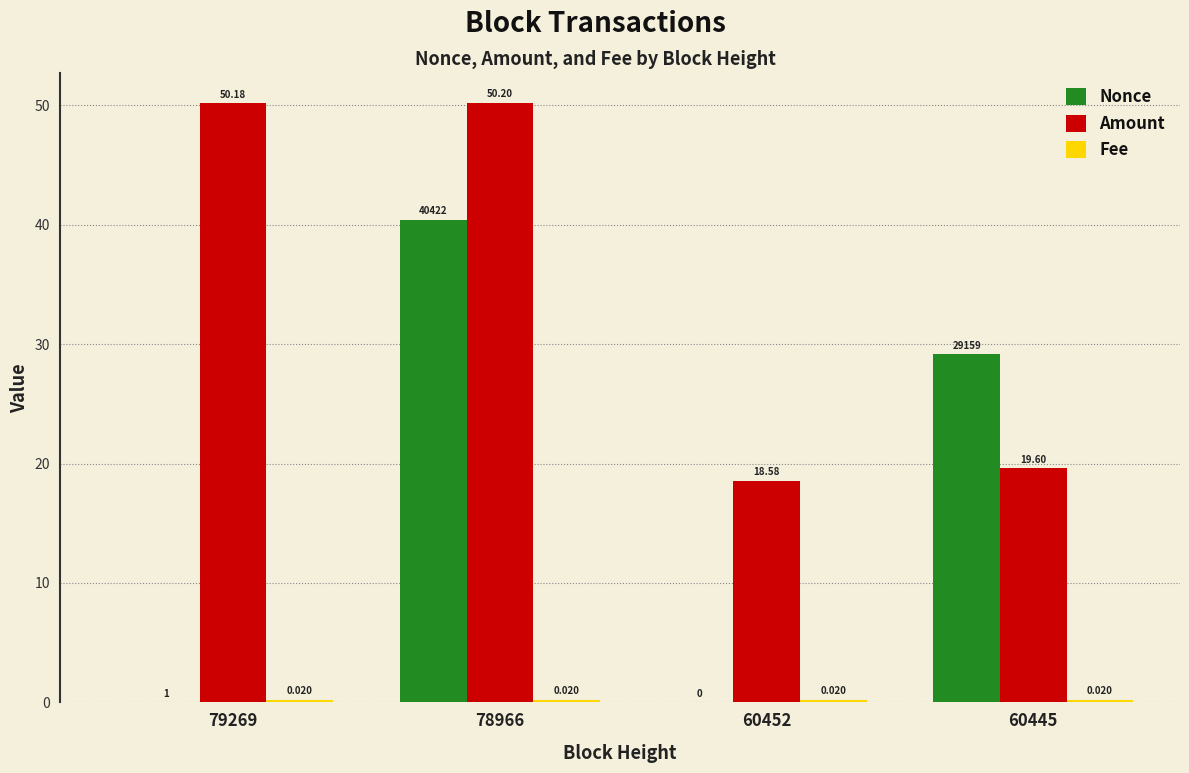

Which series has the largest total across all categories?

Amount